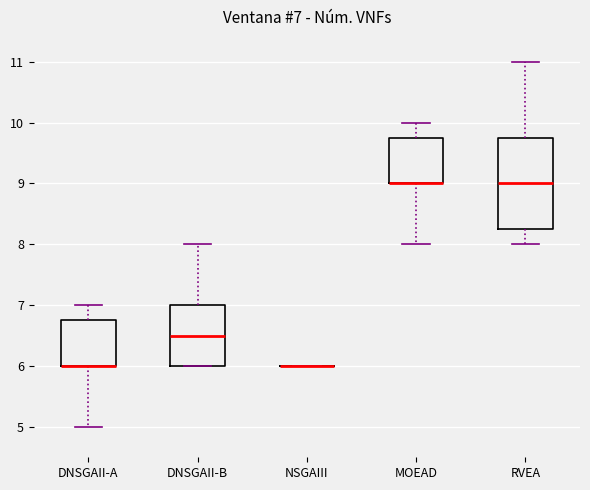

Which box is the tallest, from its lower edge to its upper edge?

RVEA